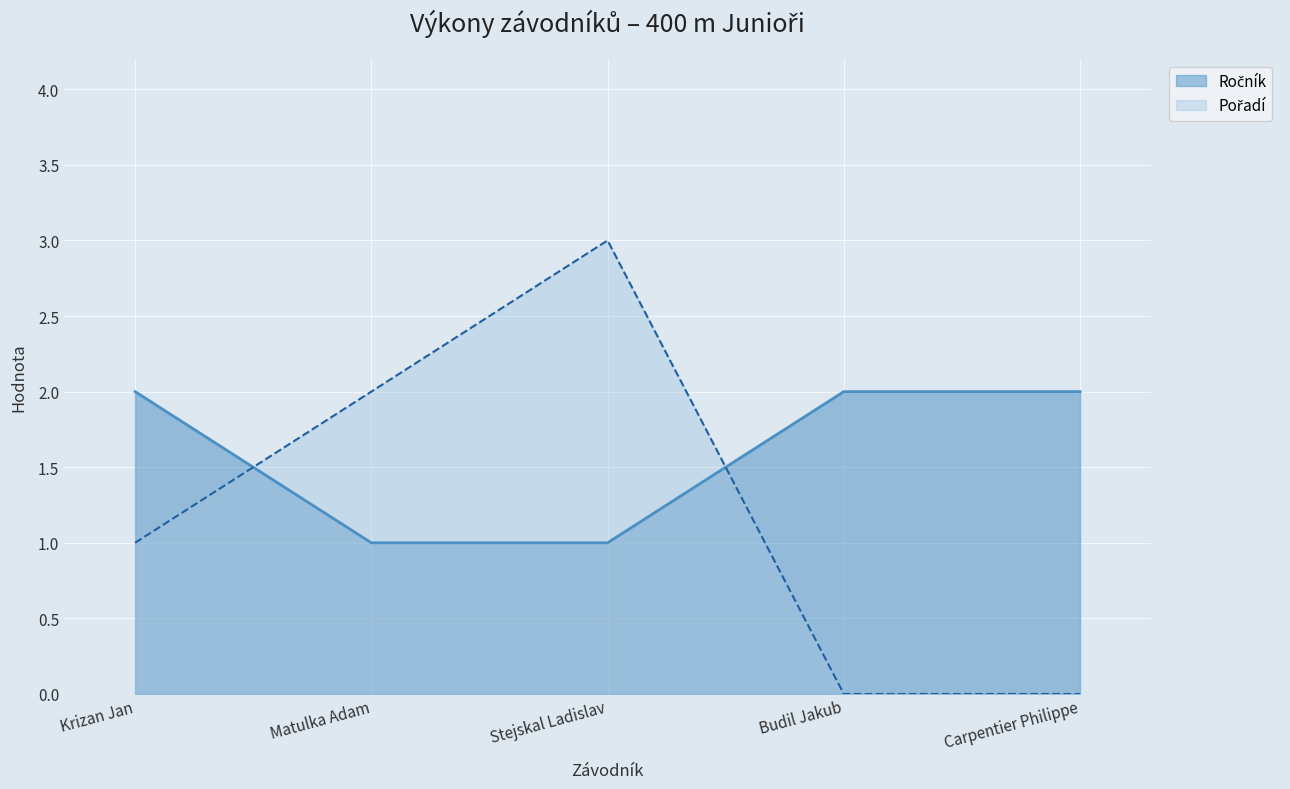

Does the chart display data point markers on the line(s)?

No